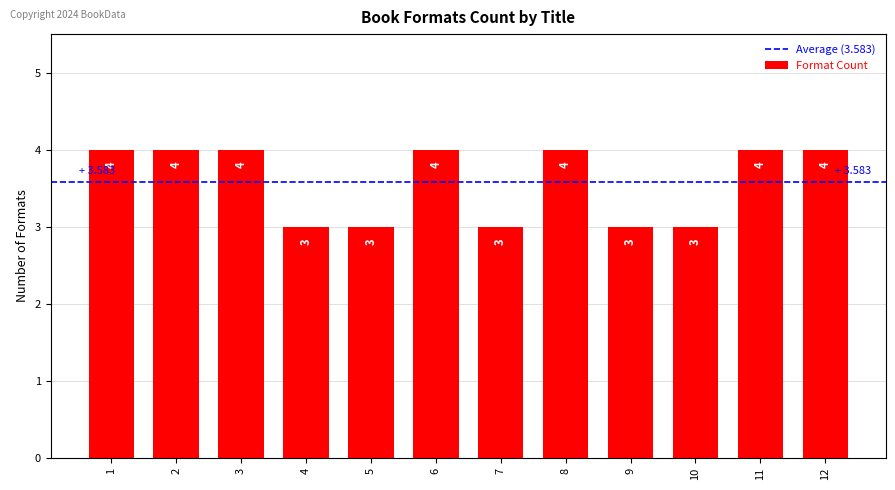

What is the sum of all values?

43